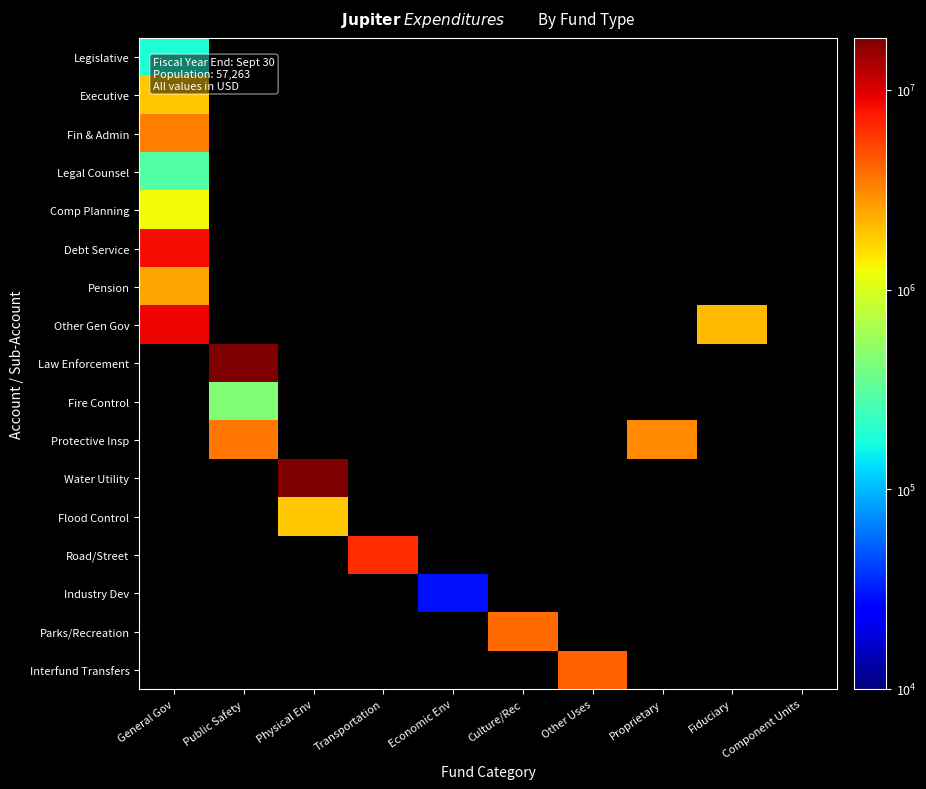

The Debt Service series shows 11782878.3 at General Gov. True or false?

False